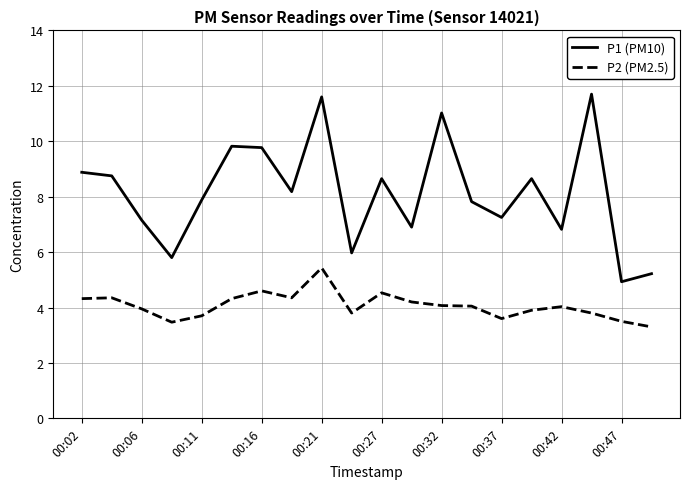

What is the maximum value shown in the chart?

11.7